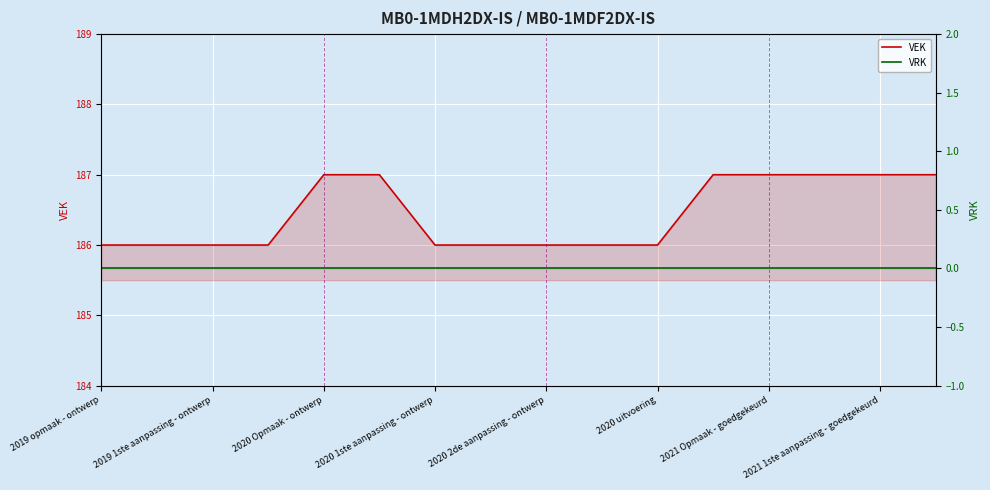

What is the value of the VEK point at the 13th from the left?

187